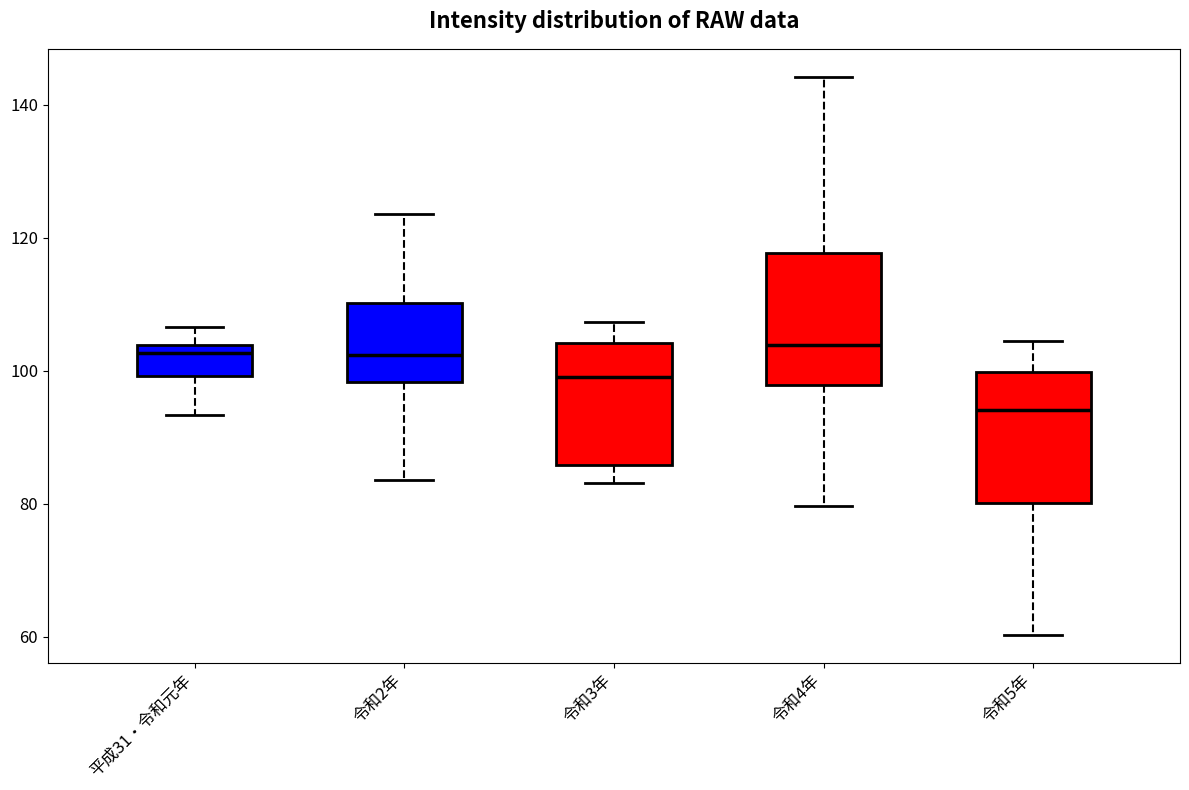

Reading left to right, transcribe this box plot: for each box, give where its median line is, the range the box spans, and where its two whiskers end, as read against the y-axis. The values are not printed on the chart, so give them approximately, as read against the axis.

平成31・令和元年: median 102, box 100 to 104, whiskers 94 to 106
令和2年: median 102, box 98 to 110, whiskers 84 to 124
令和3年: median 100, box 86 to 104, whiskers 84 to 108
令和4年: median 104, box 98 to 118, whiskers 80 to 144
令和5年: median 94, box 80 to 100, whiskers 60 to 104